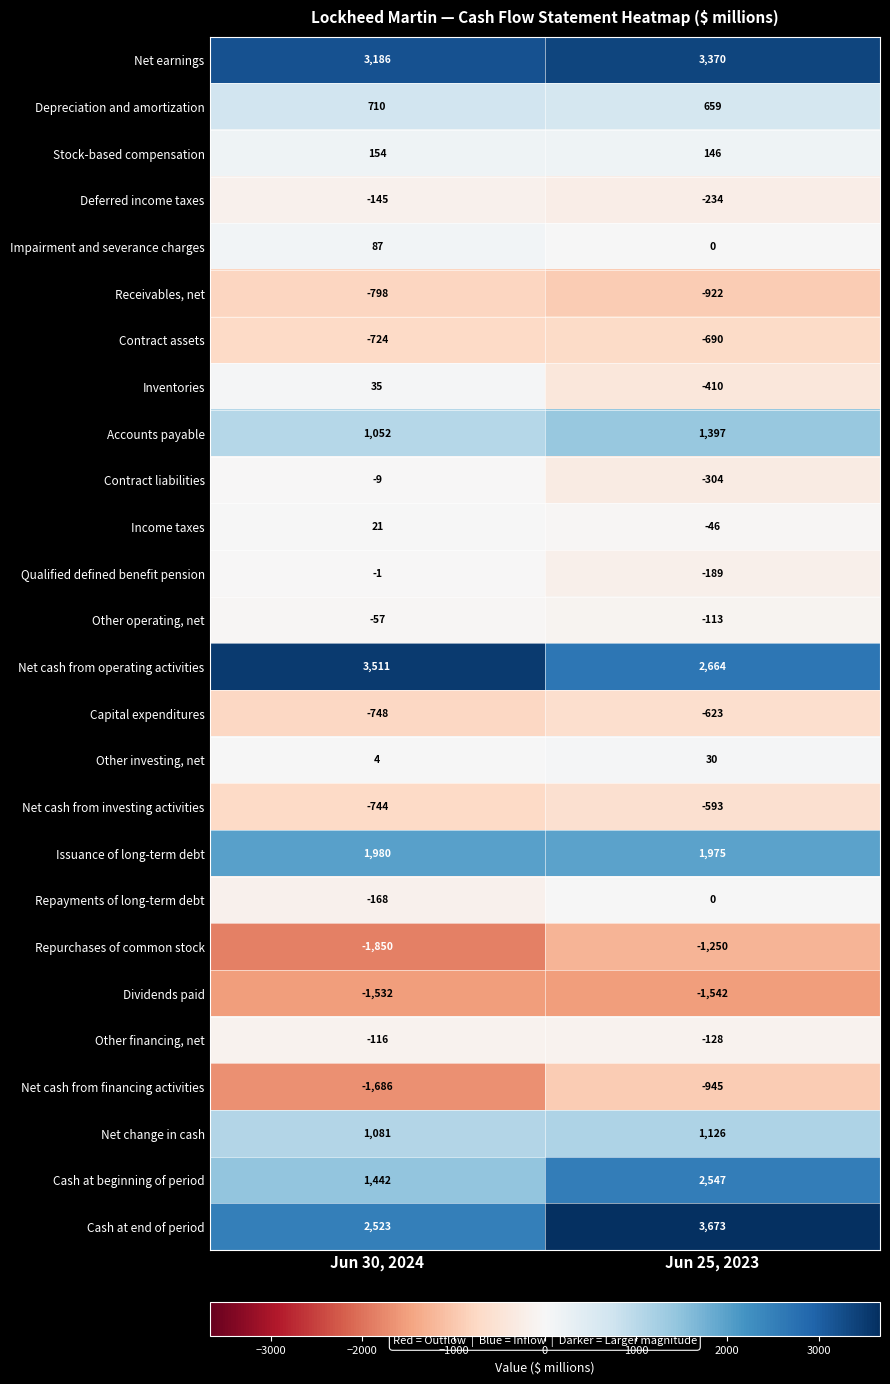

Count the number of data series in this chart.

26